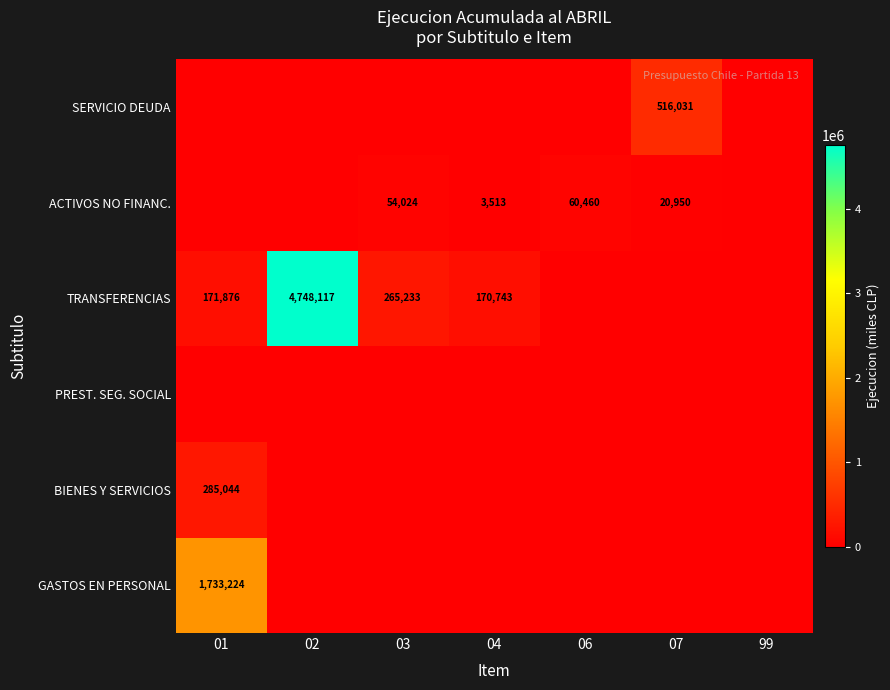

Is the value of BIENES Y SERVICIOS at 01 greater than the value of TRANSFERENCIAS at 01?

Yes